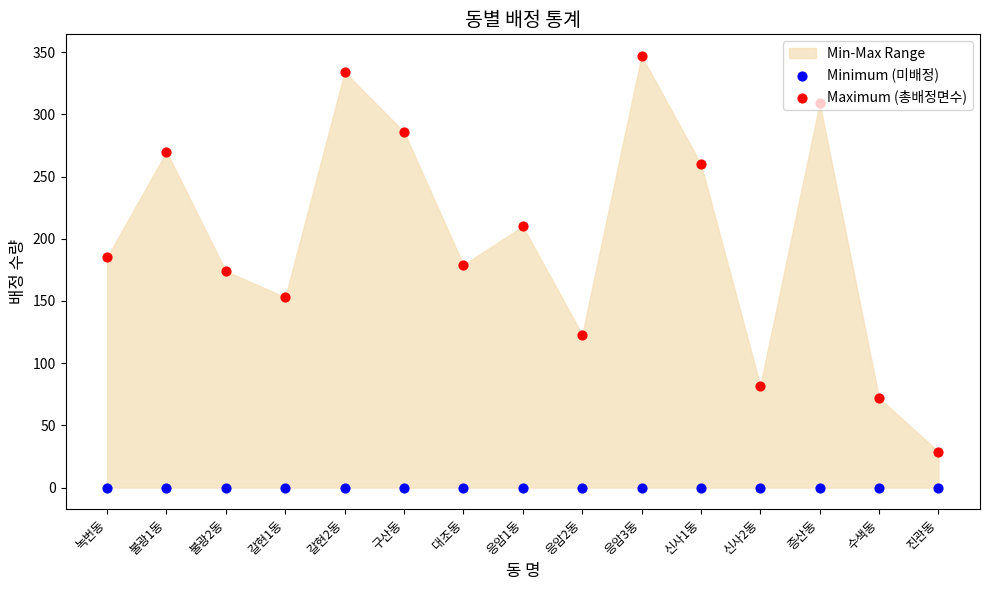

Which series contains the highest Y value?

Maximum (총배정면수)